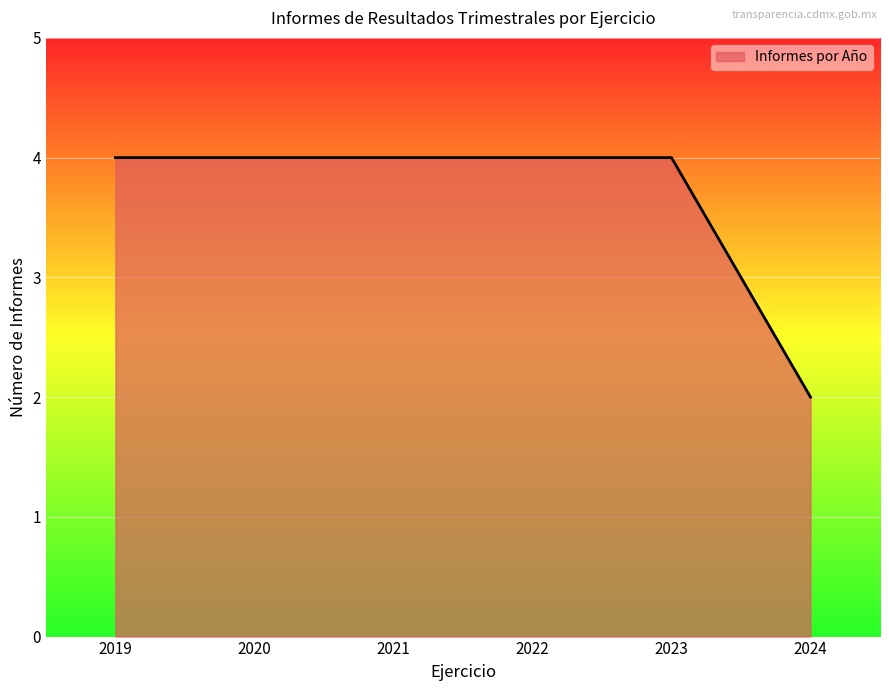

Reading left to right, transcribe all the data shown in this chart.

4	4	4	4	4	2